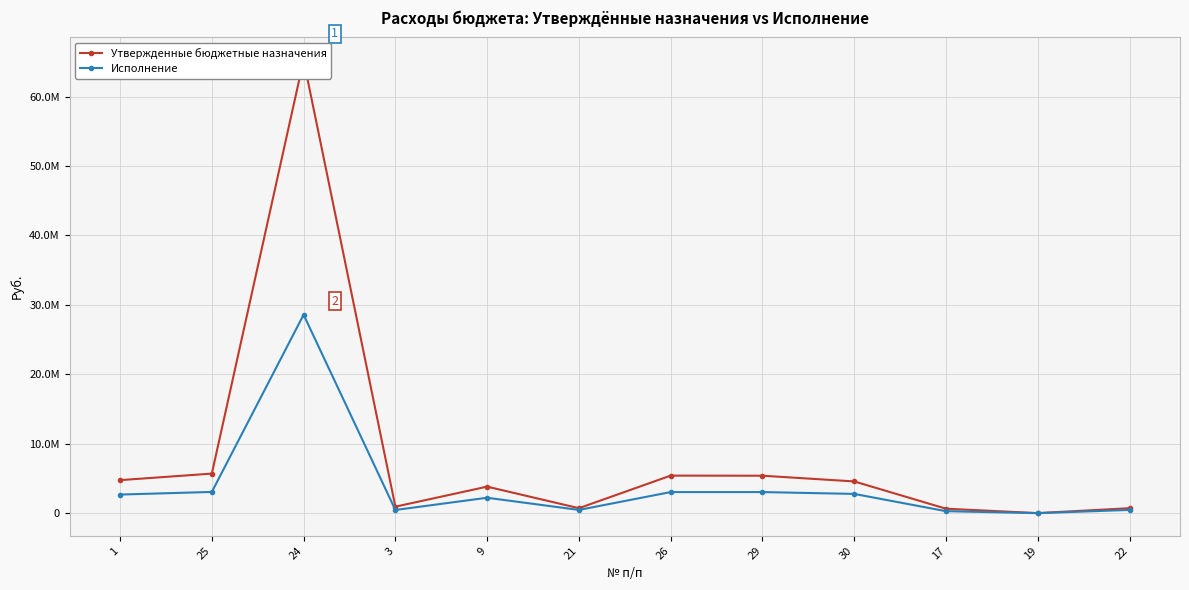

At which label is Исполнение closest to 14290827?

25